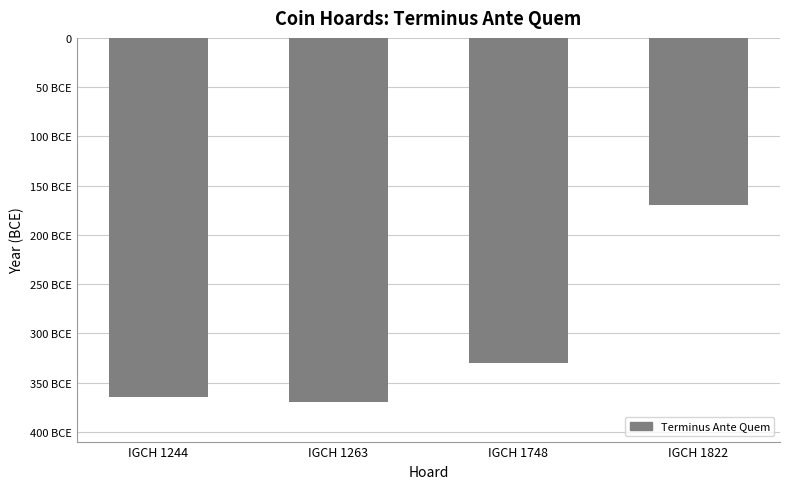

How many bars are there in total?

4